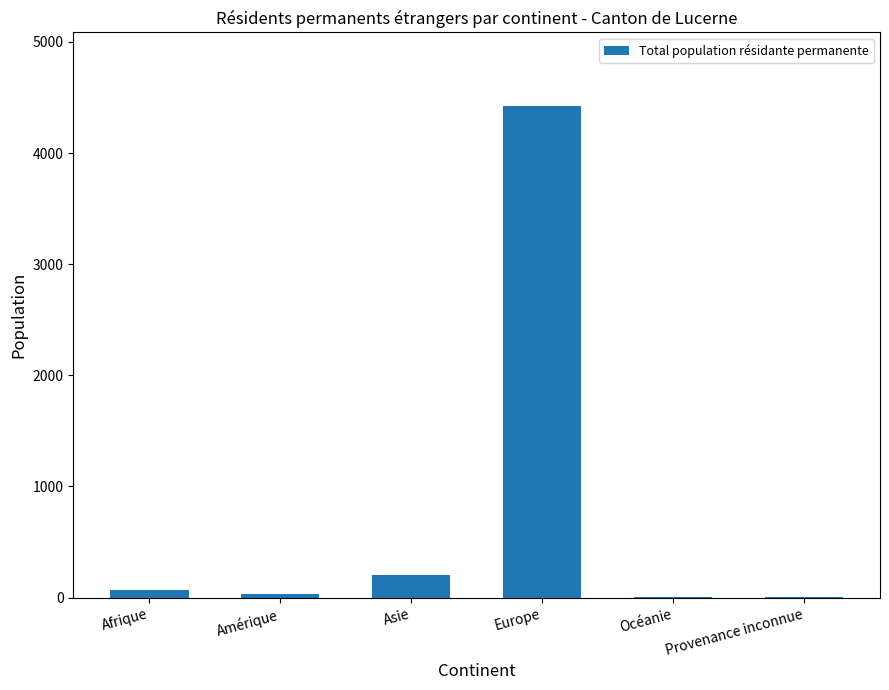

What is the greatest value displayed?

4422